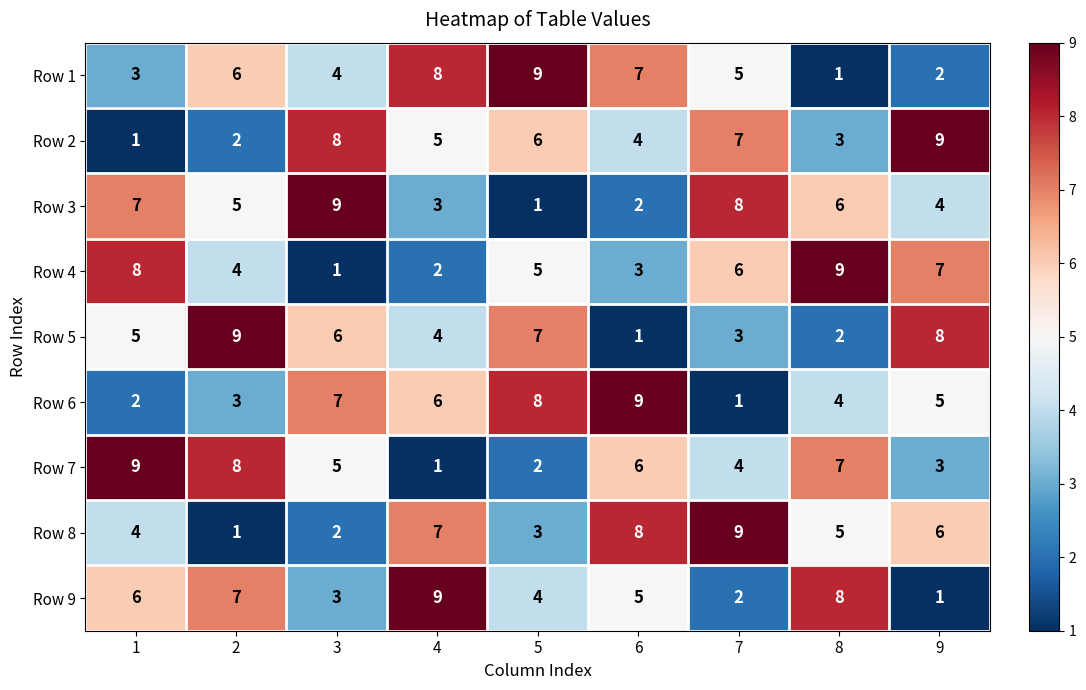

The Row 9 series shows 9 at 6. True or false?

False